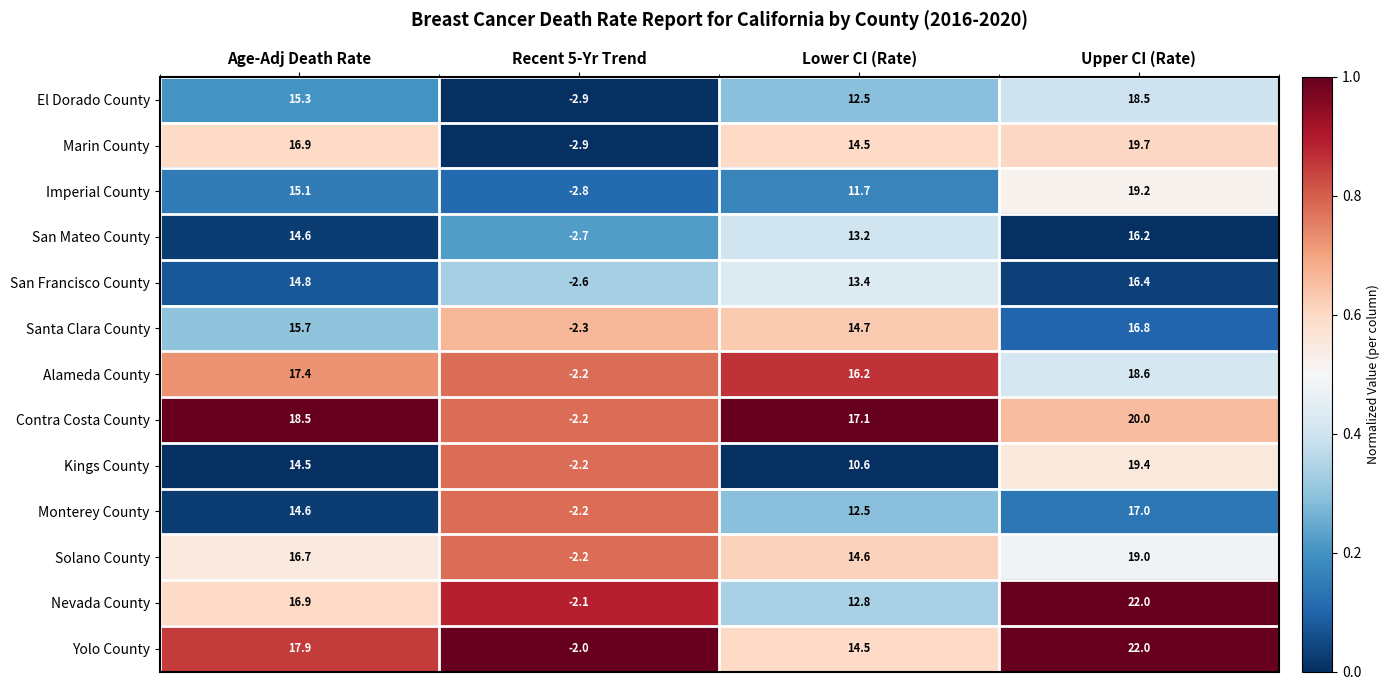

What value does the Nevada County series have at Upper CI (Rate)?

22.0